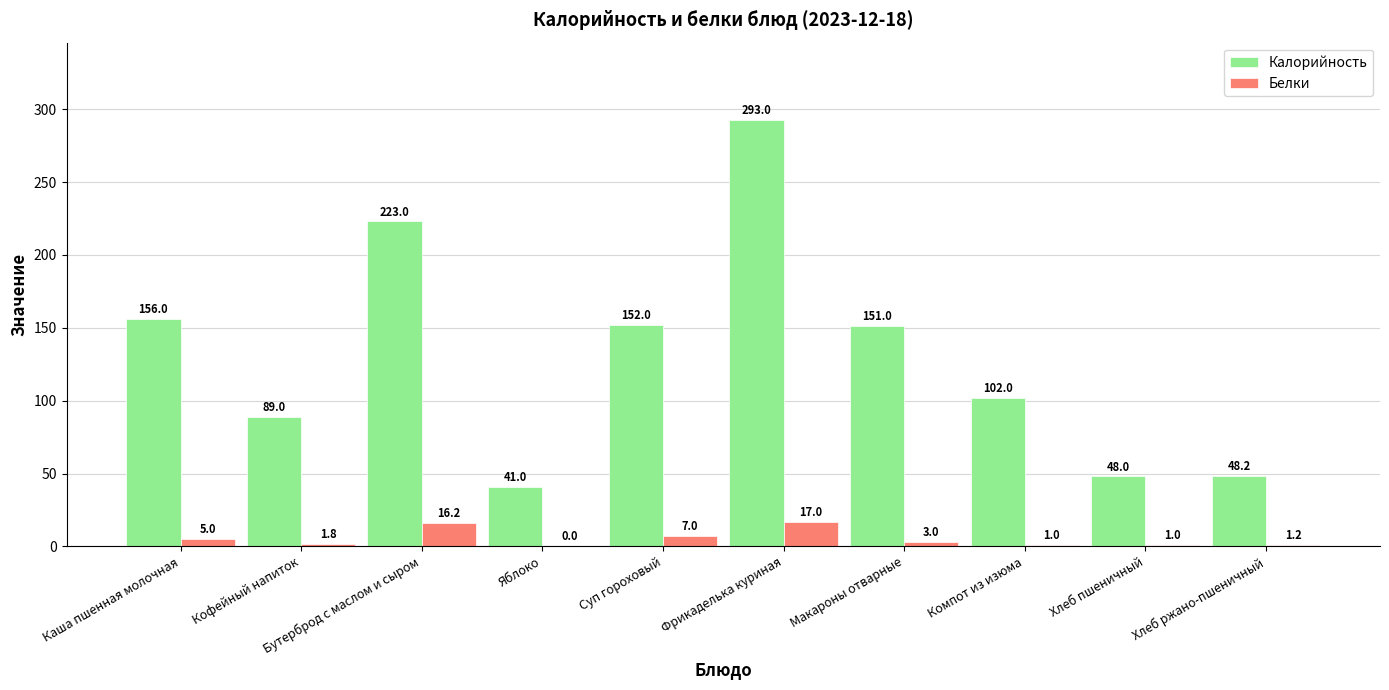

At which category is the sum across all series the highest?

Фрикаделька куриная